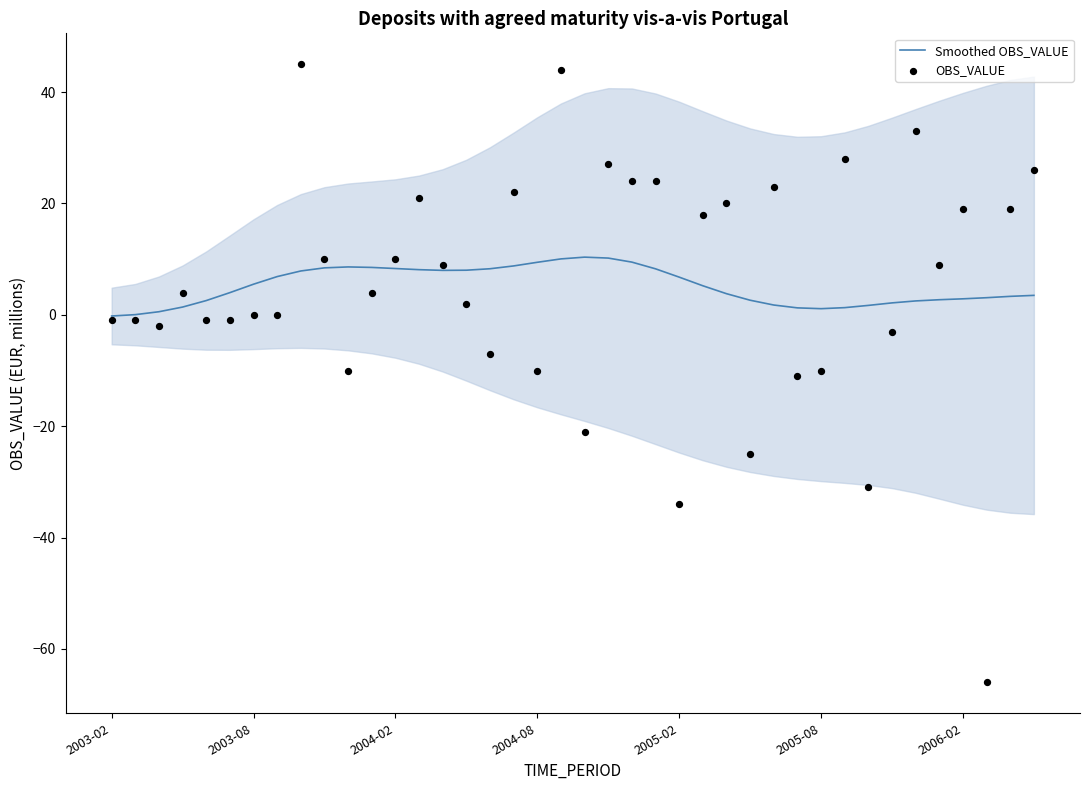

Which series has the widest spread of Y values?

OBS_VALUE